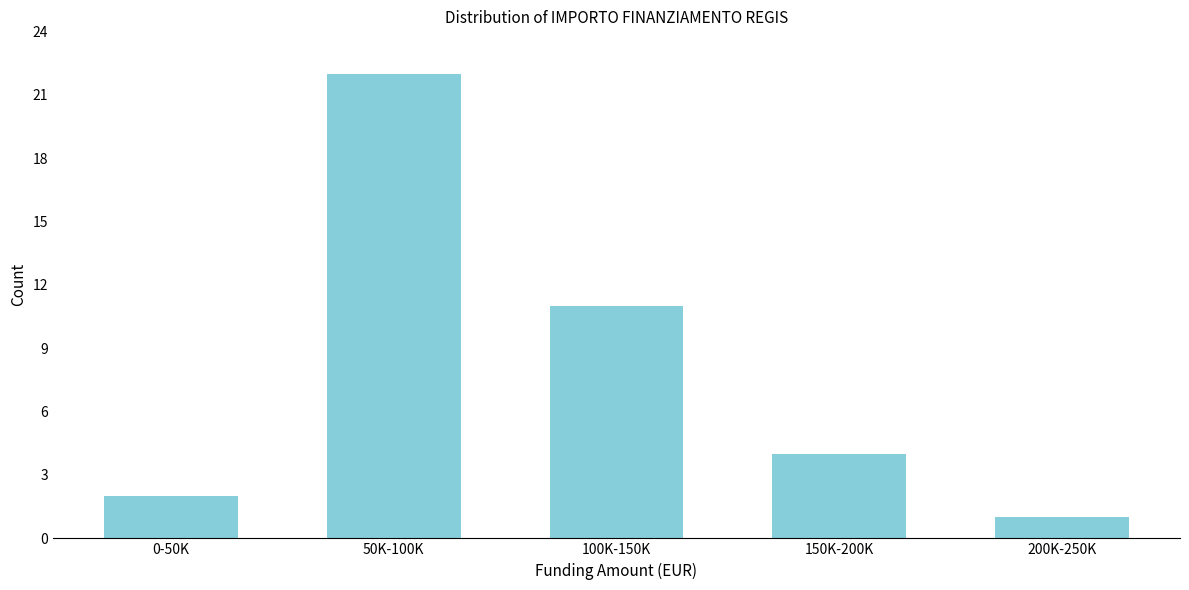

Reading left to right, list all the values displayed in this chart.

2	22	11	4	1